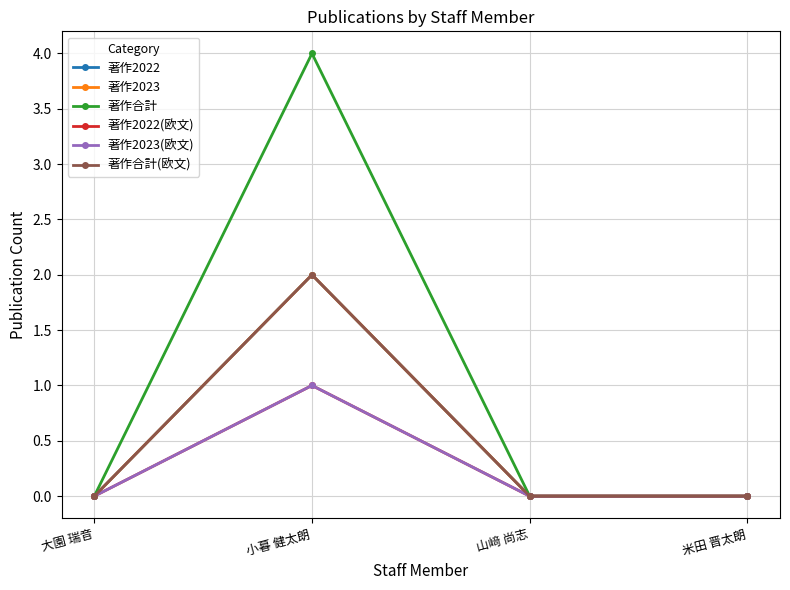

Is the value of 著作2023 at 米田 晋太朗 greater than the value of 著作合計 at 米田 晋太朗?

No